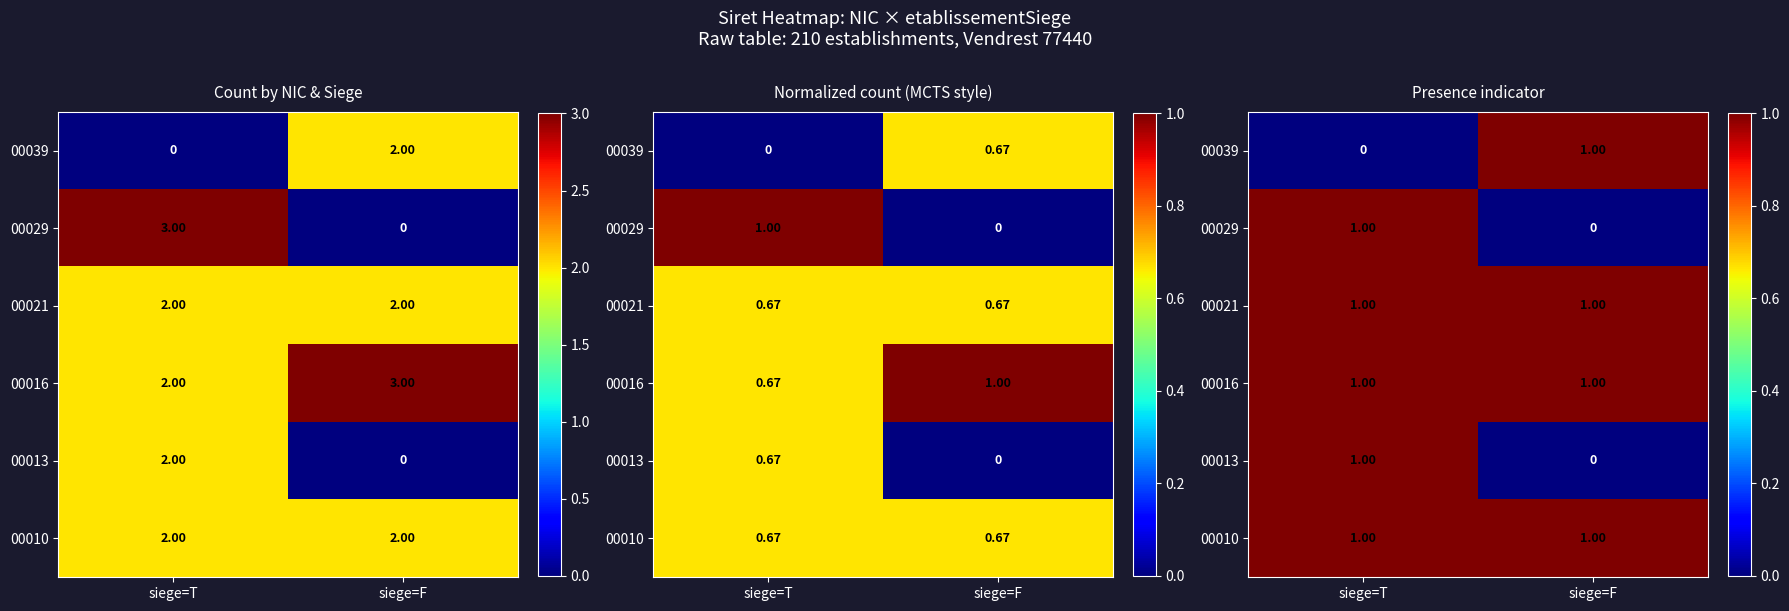

List the series in order of their peak value, highest first.

00010, 00013, 00016, 00021, 00029, 00039